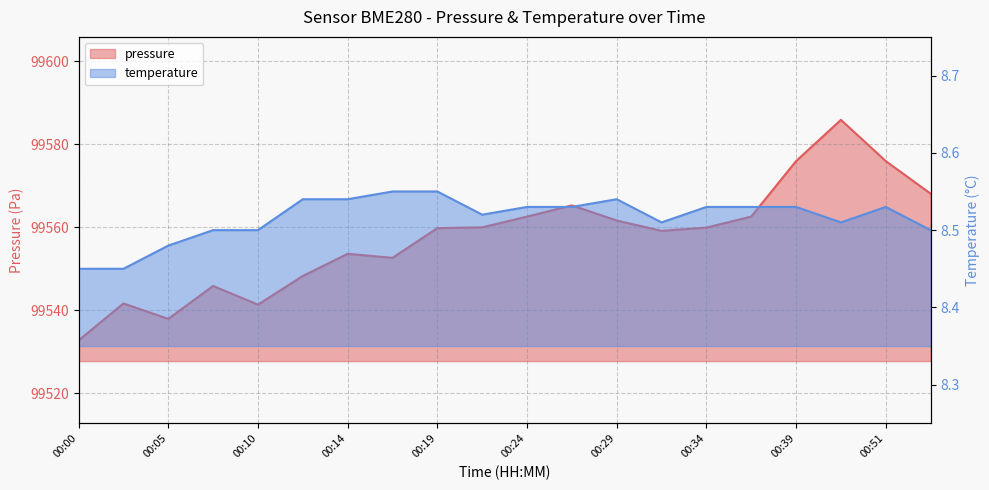

Which has a higher value, 00:22 or 00:51?

00:51